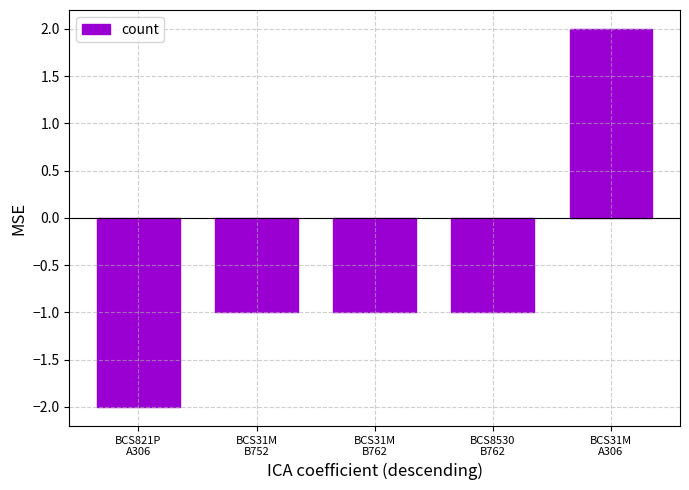

What is the sum of the values at BCS821P
A306 and BCS31M
B762?

-3